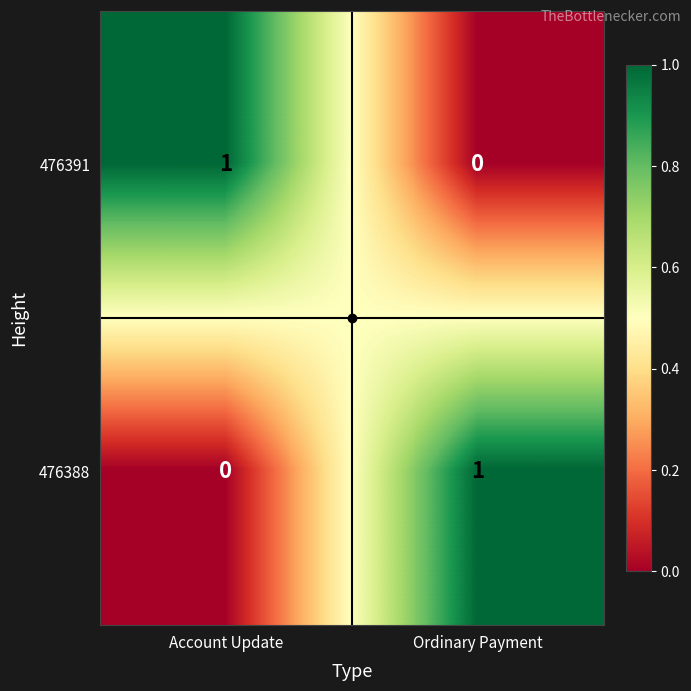

True or false: 476388 has a value of 1 at Ordinary Payment.

True